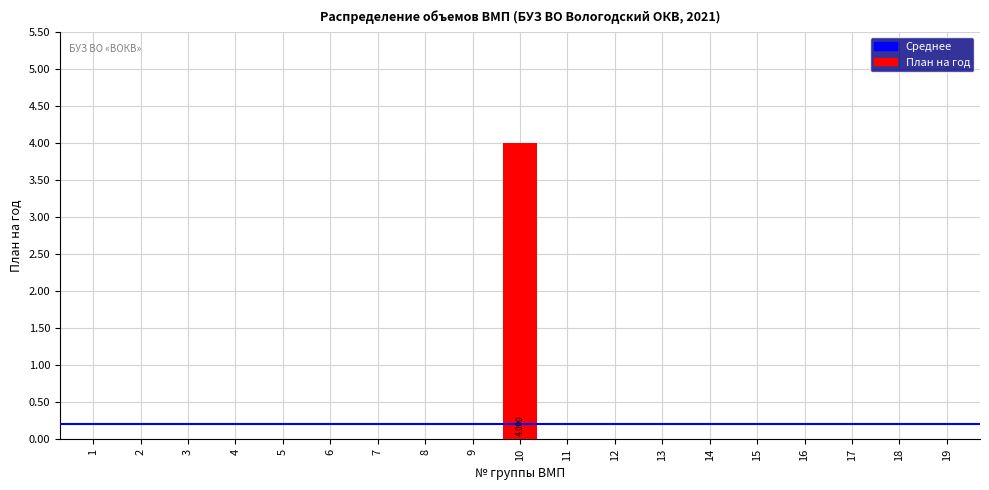

Rank the categories by value from lowest to highest.

1, 2, 3, 4, 5, 6, 7, 8, 9, 11, 12, 13, 14, 15, 16, 17, 18, 19, 10